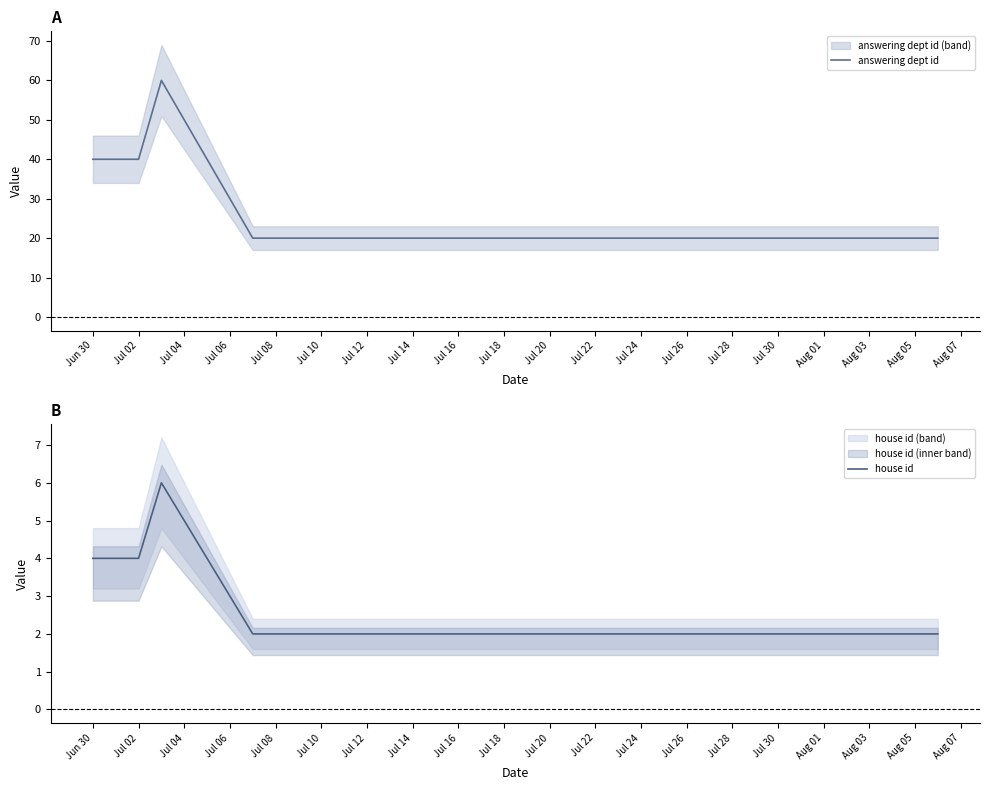

True or false: house id and answering dept id cross at least once.

False